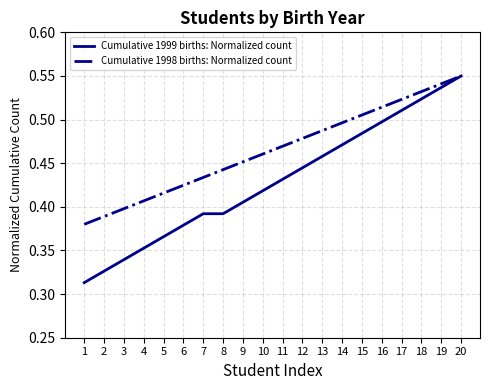

Between 13 and 19, which series saw the biggest shift?

Cumulative 1999 births: Normalized count